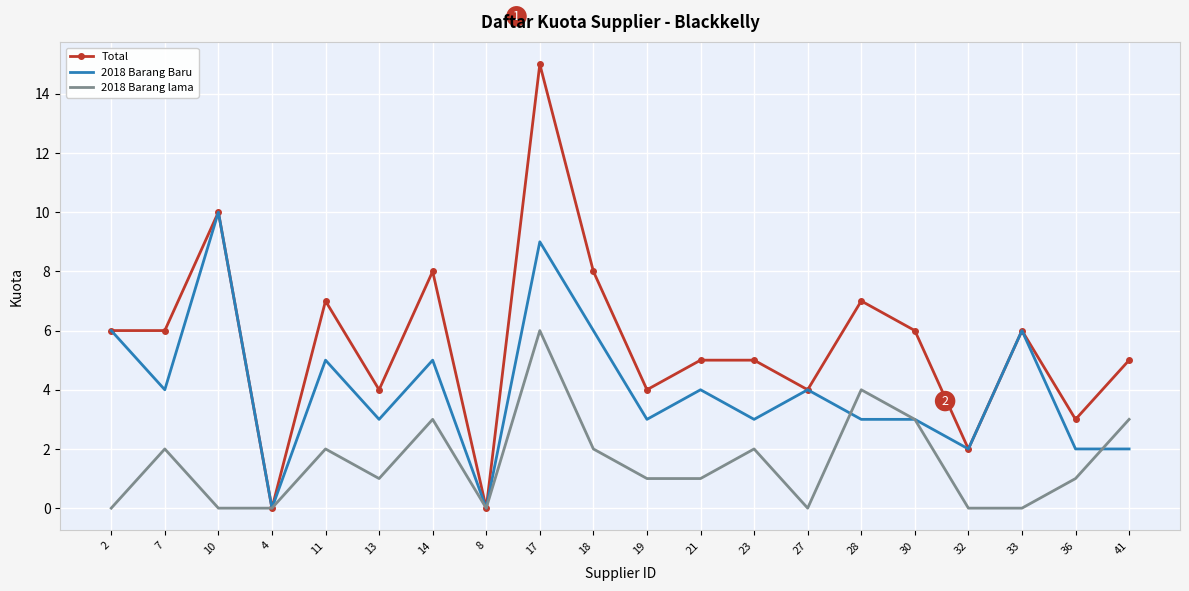

At which category is the sum across all series the highest?

17